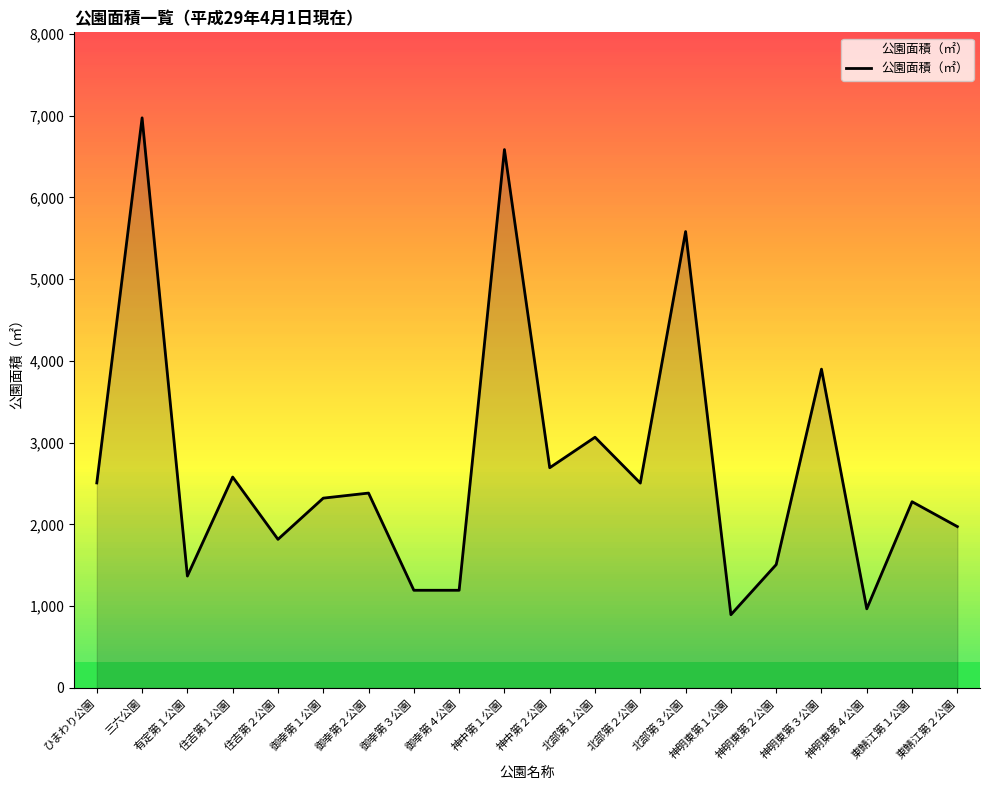

The value at 三六公園 is 6974. True or false?

True